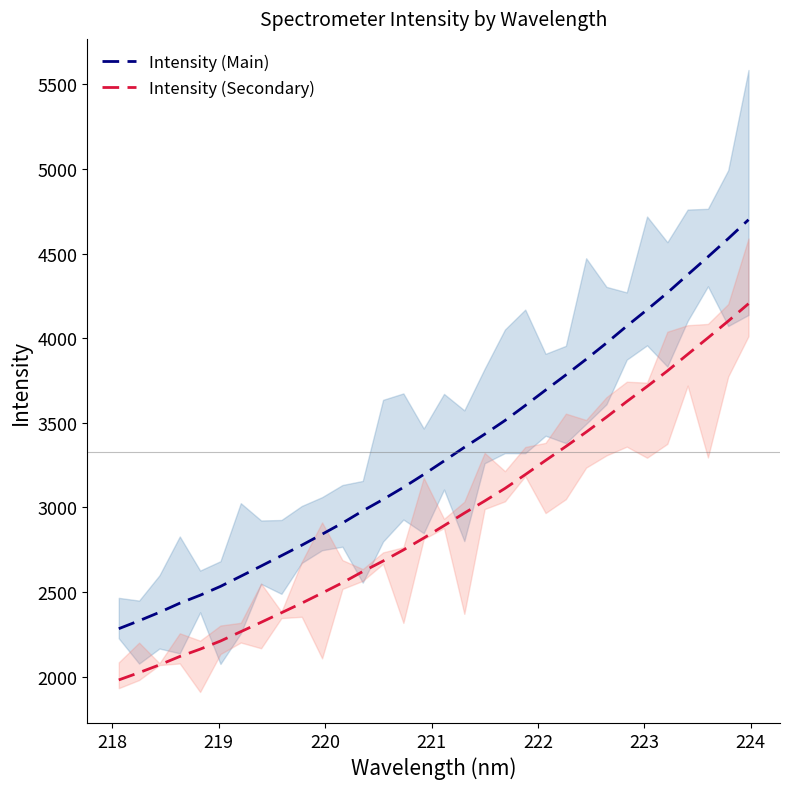

What is the maximum value for Intensity (Secondary)?

4203.8